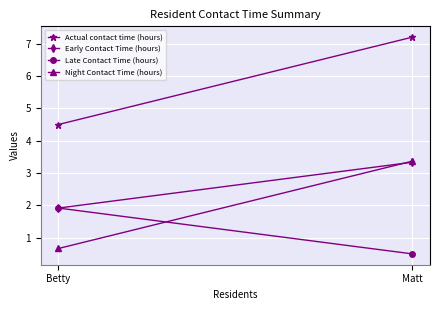

What position from the left is Matt?

2